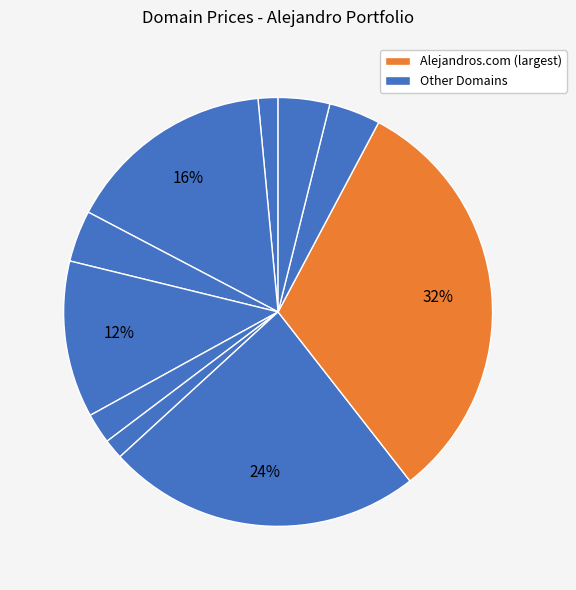

How many segments does this pie chart have?

10